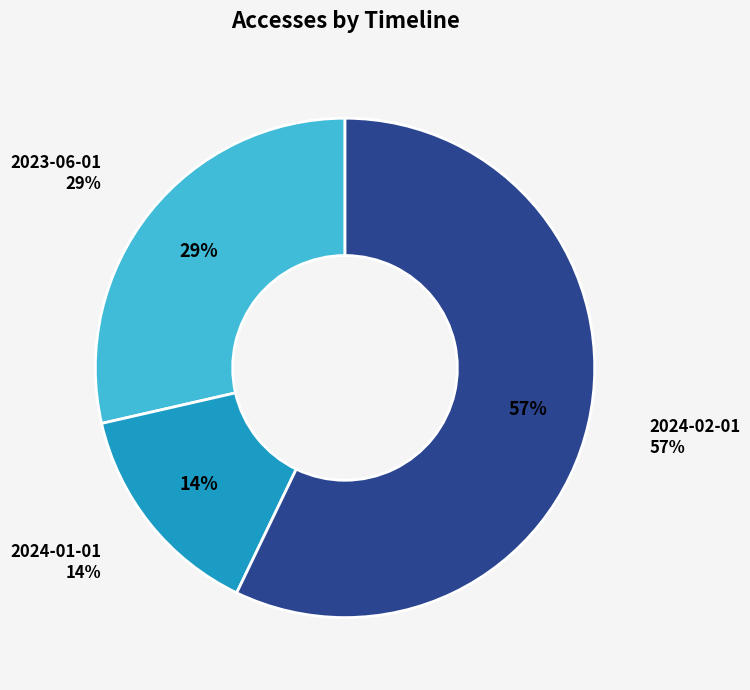

What is the ratio of the value at 2024-02-01 to the value at 2024-01-01?

4.0